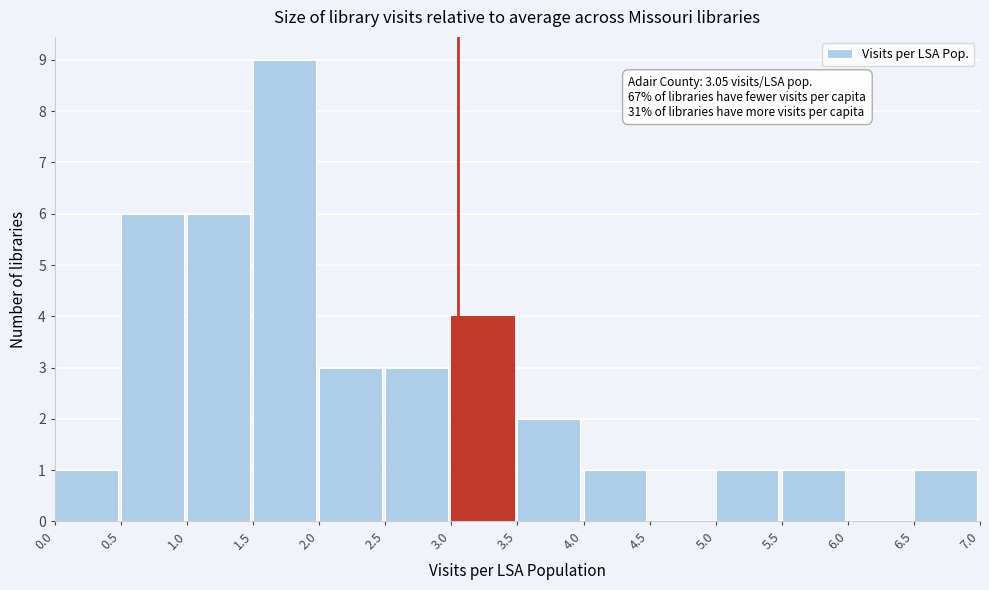

Which range on the x-axis has the tallest bar?

1.5 to 2.0